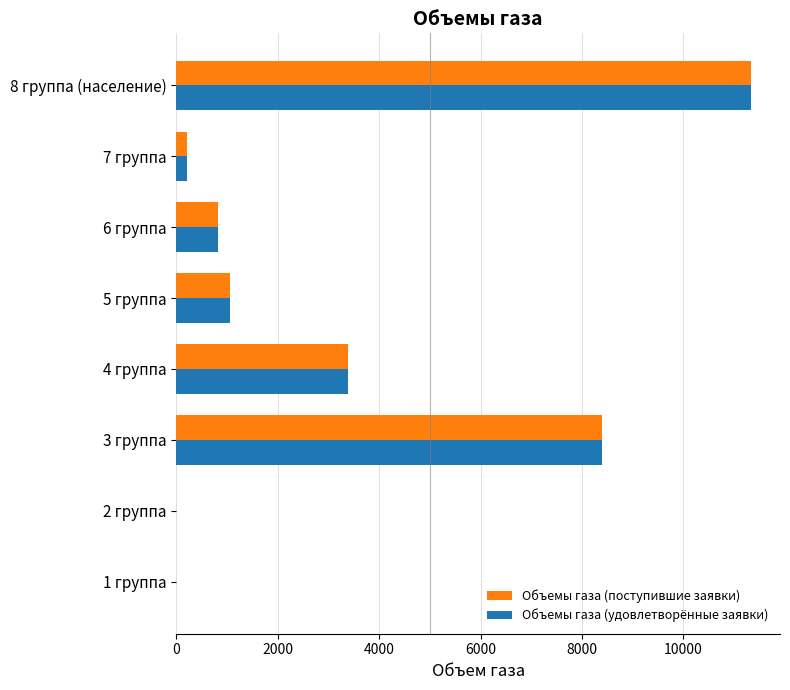

How many values in the Объемы газа (удовлетворённые заявки) series exceed 1061?

4